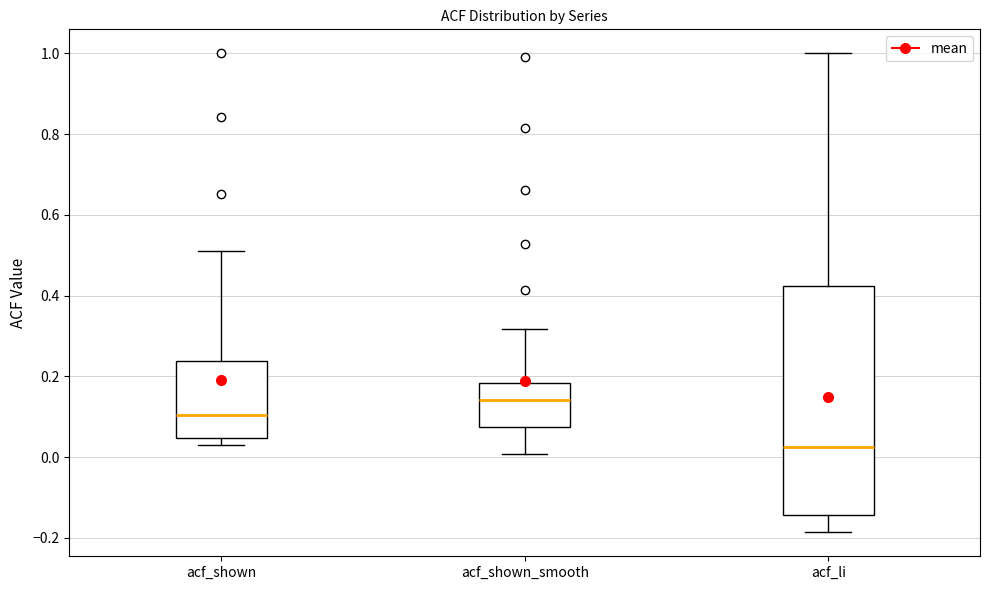

Reading left to right, read every box against the y-axis: the position of its median line, the range the box covers, and the ends of its whiskers. The values are not printed on the chart, so give them approximately, as read against the axis.

acf_shown: median 0.10, box 0.04 to 0.24, whiskers 0.04 (just below the box's lower edge) to 0.52
acf_shown_smooth: median 0.14, box 0.08 to 0.18, whiskers 0.00 to 0.32
acf_li: median 0.02, box -0.14 to 0.42, whiskers -0.18 to 1.00